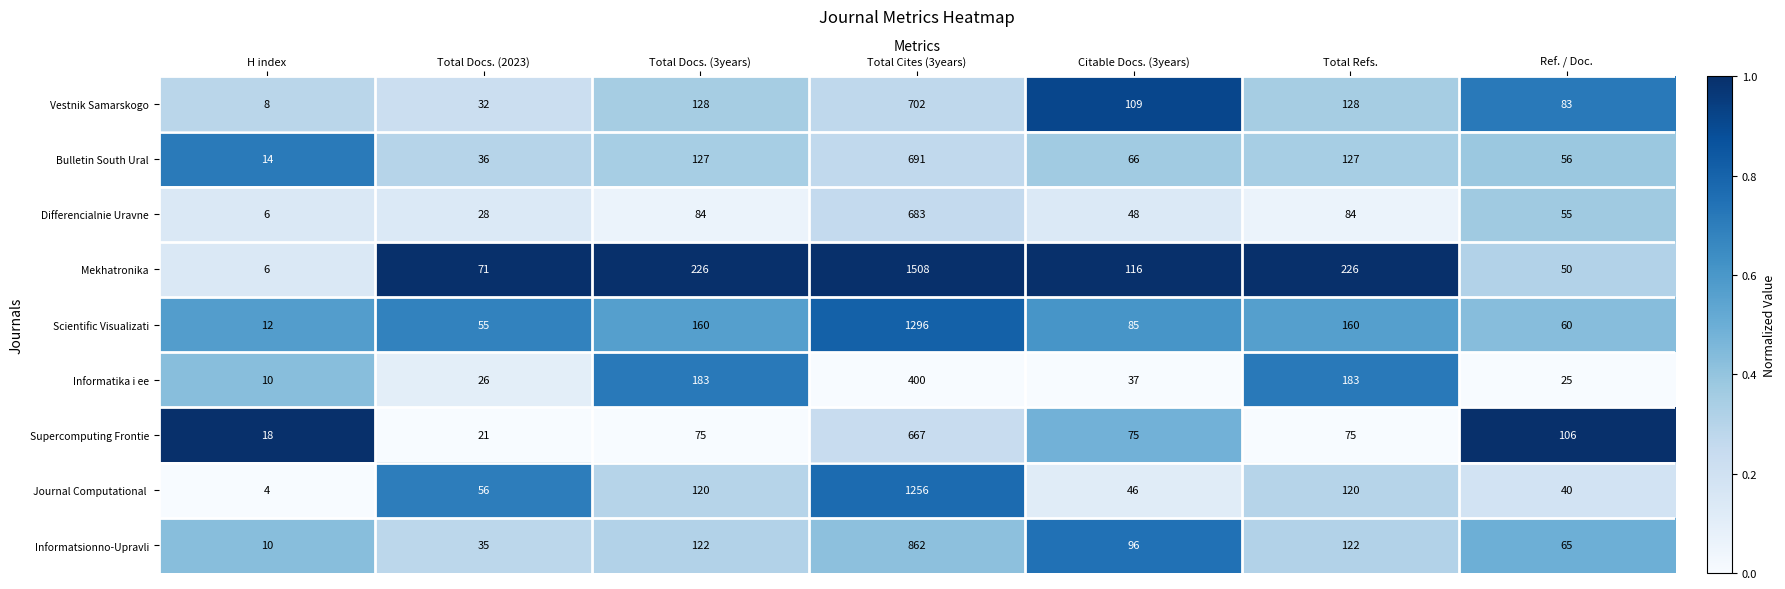

At which label does Supercomputing Frontie reach its minimum?

H index